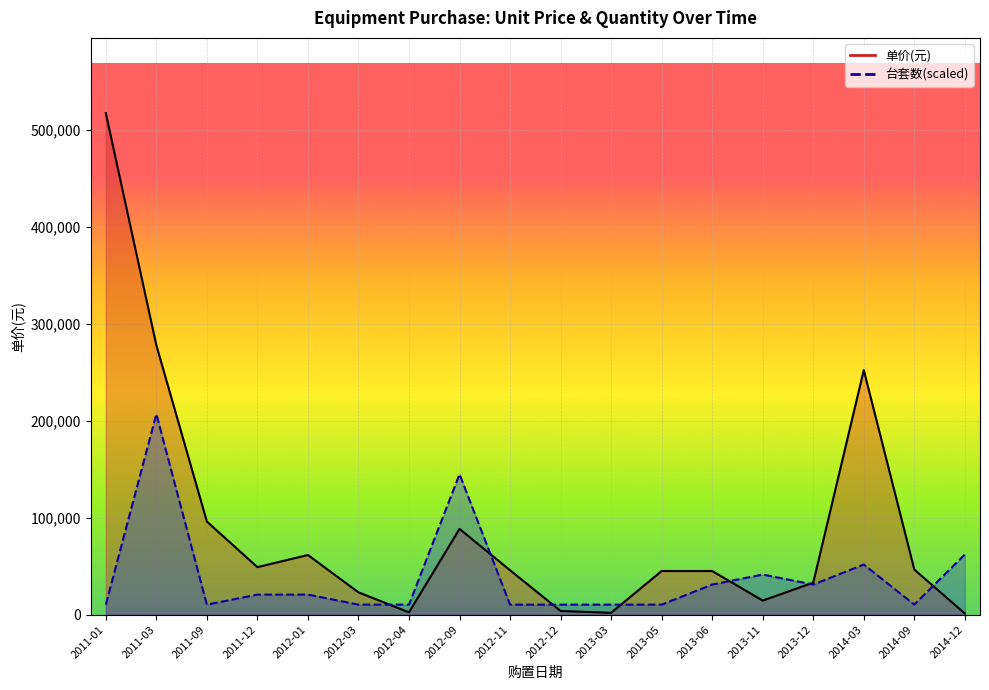

What is the sum of all 台套数_line values?

703120